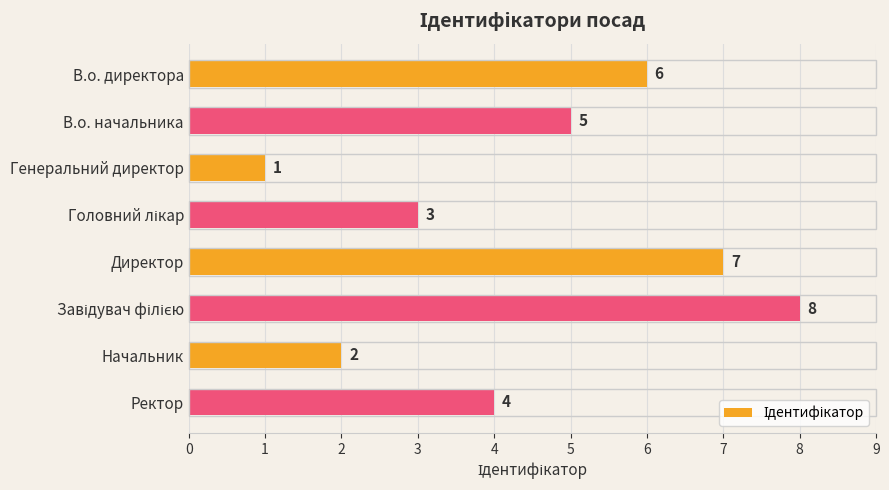

Reading top to bottom, what are all the values shown in this chart?

6	5	1	3	7	8	2	4